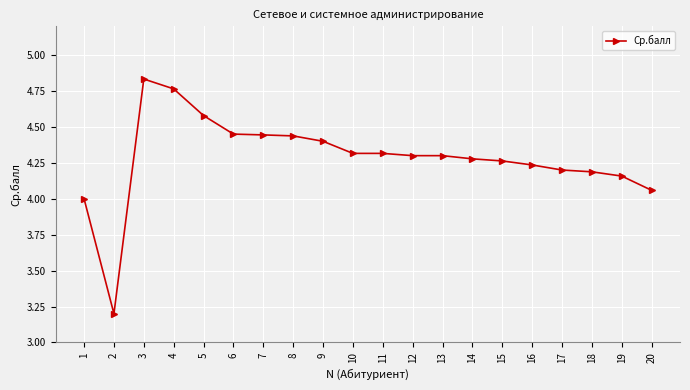

The value at 12 is 4.3. True or false?

True